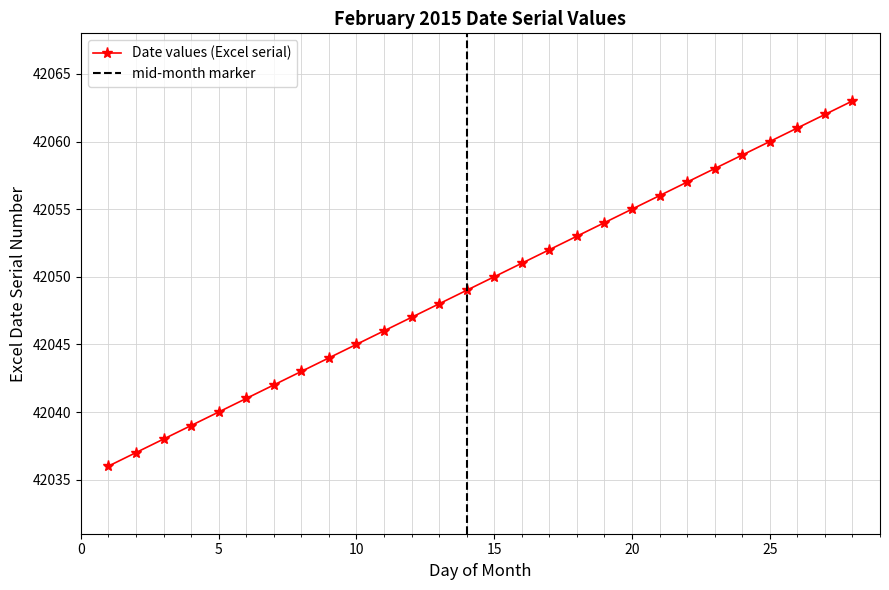

Reading left to right, list all the values displayed in this chart.

1=42036	2=42037	3=42038	4=42039	5=42040	6=42041	7=42042	8=42043	9=42044	10=42045	11=42046	12=42047	13=42048	14=42049	15=42050	16=42051	17=42052	18=42053	19=42054	20=42055	21=42056	22=42057	23=42058	24=42059	25=42060	26=42061	27=42062	28=42063